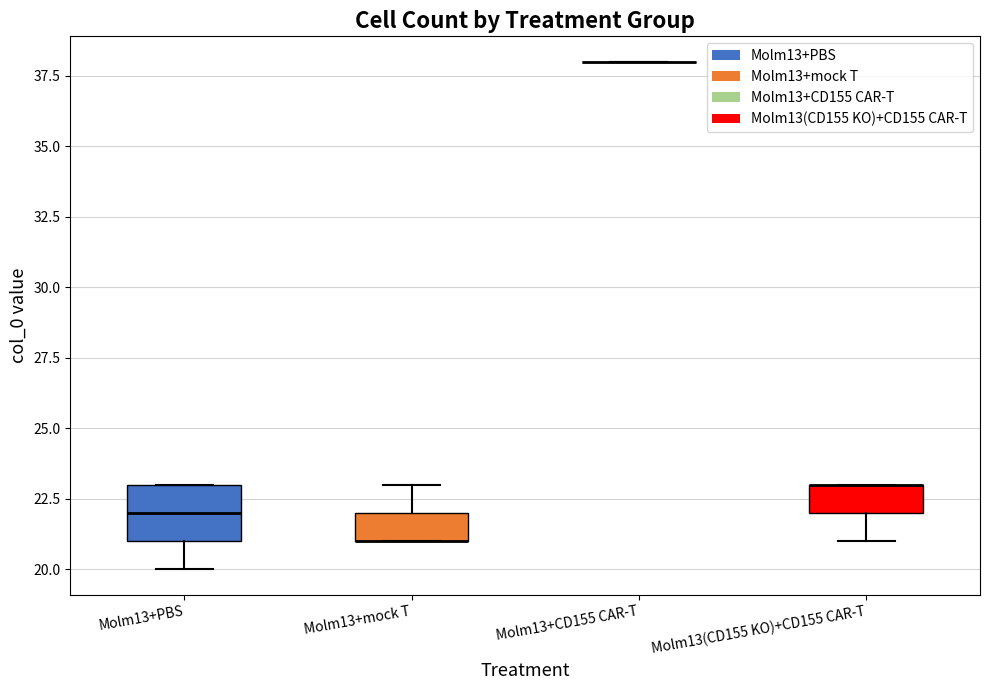

Which box is the tallest, from its lower edge to its upper edge?

Molm13+PBS